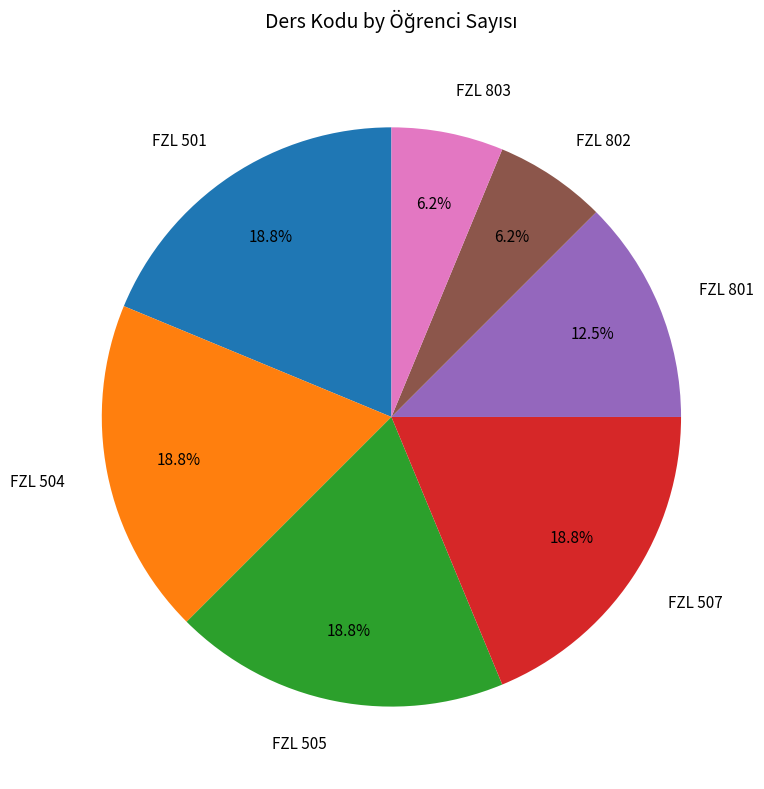

Count the number of slices in the pie.

7